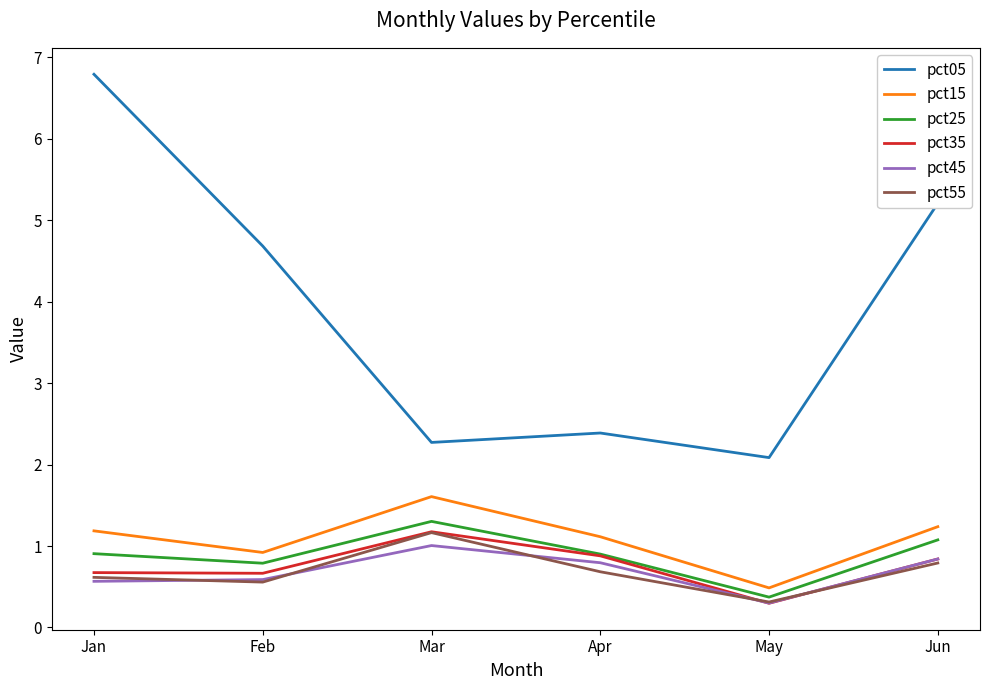

What are all the series names shown in the legend?

pct05, pct15, pct25, pct35, pct45, pct55